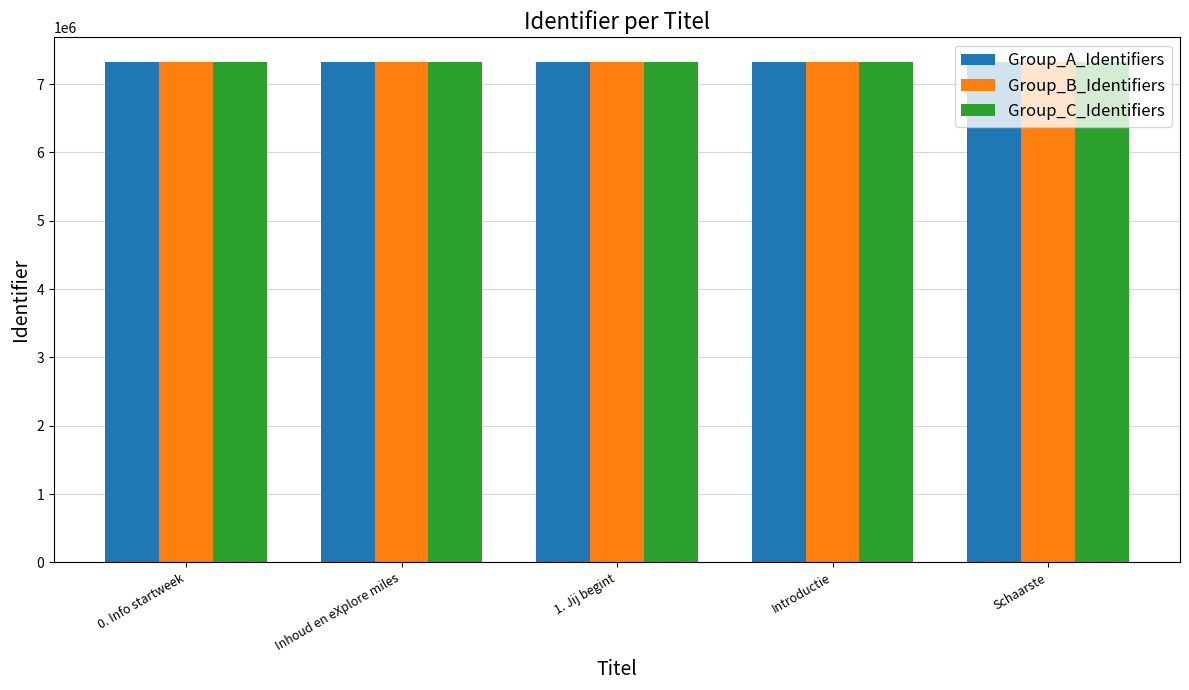

How many bars are there in total?

15